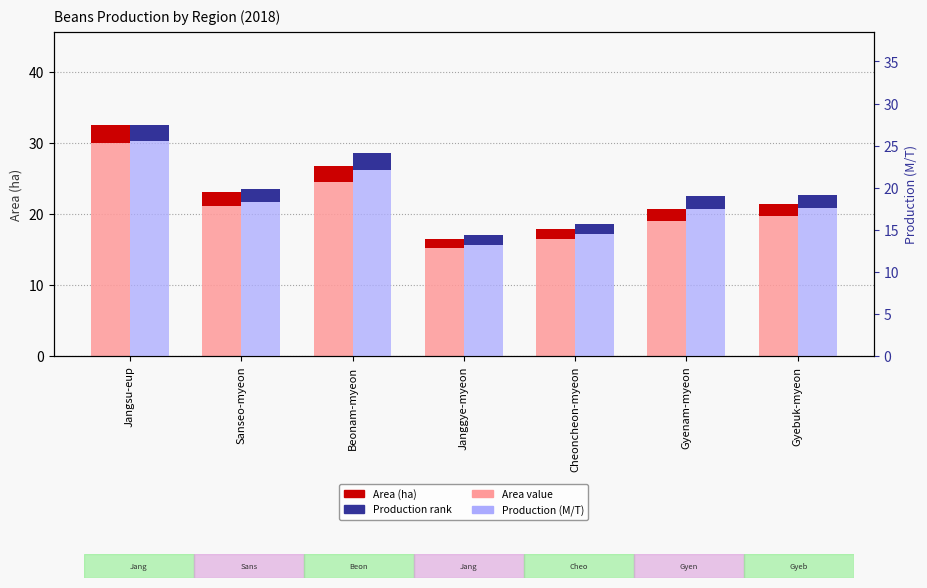

Are the bars horizontal?

No